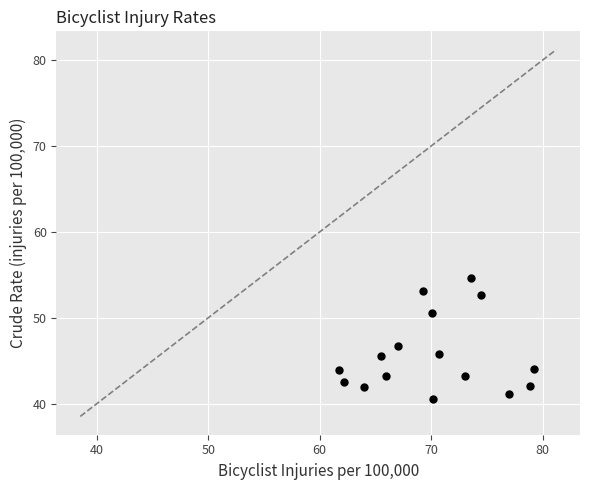

What is the range of Y values (max minus min)?

14.2